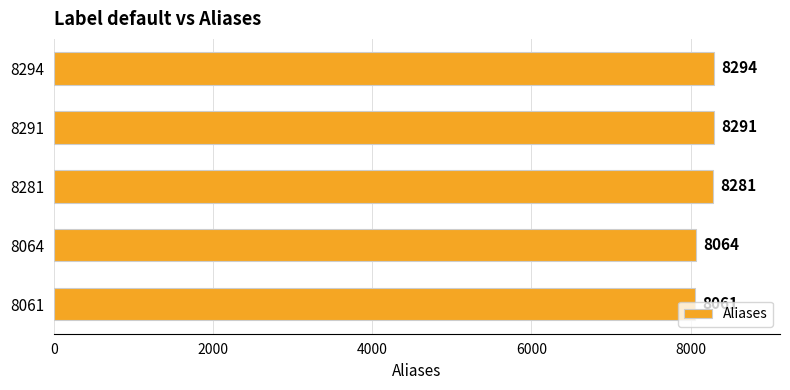

True or false: the data shows 4699 at 8291.

False